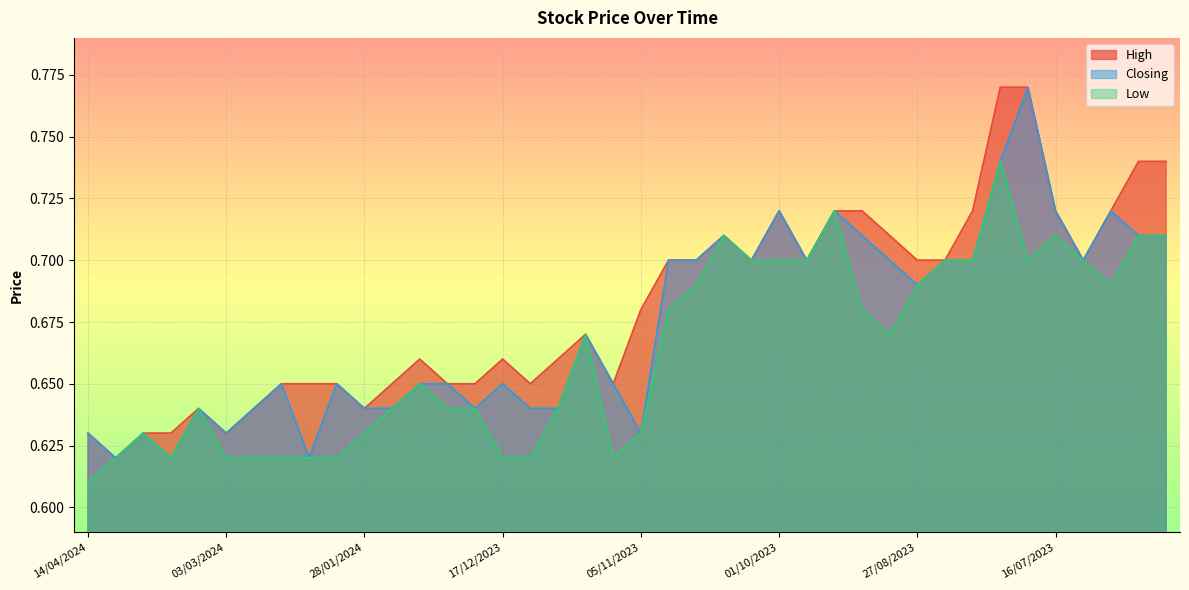

At 16/07/2023, list the series in order from smallest to largest.

Low, High, Closing